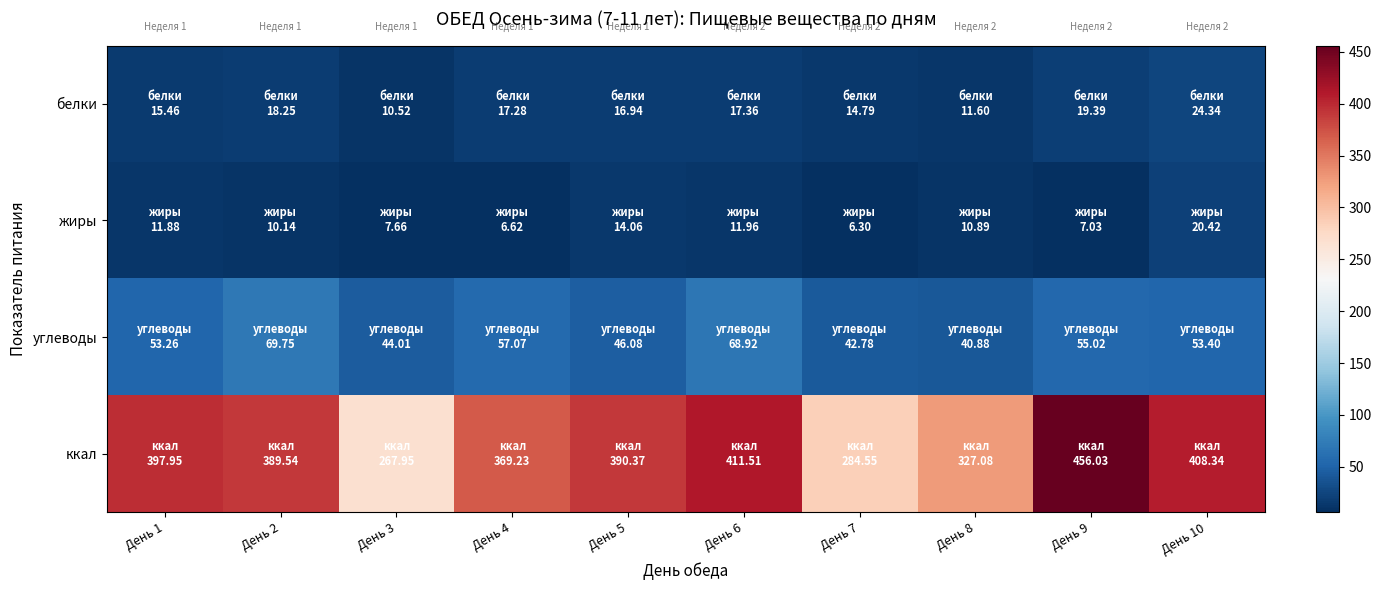

Reading right to left, list all the values displayed in this chart.

белки: День 10=24.3	День 9=19.4	День 8=11.6	День 7=14.8	День 6=17.4	День 5=16.9	День 4=17.3	День 3=10.5	День 2=18.2	День 1=15.5
жиры: День 10=20.4	День 9=7.0	День 8=10.9	День 7=6.3	День 6=12.0	День 5=14.1	День 4=6.6	День 3=7.7	День 2=10.1	День 1=11.9
углеводы: День 10=53.4	День 9=55.0	День 8=40.9	День 7=42.8	День 6=68.9	День 5=46.1	День 4=57.1	День 3=44.0	День 2=69.8	День 1=53.3
ккал: День 10=408.3	День 9=456.0	День 8=327.1	День 7=284.6	День 6=411.5	День 5=390.4	День 4=369.2	День 3=267.9	День 2=389.5	День 1=397.9